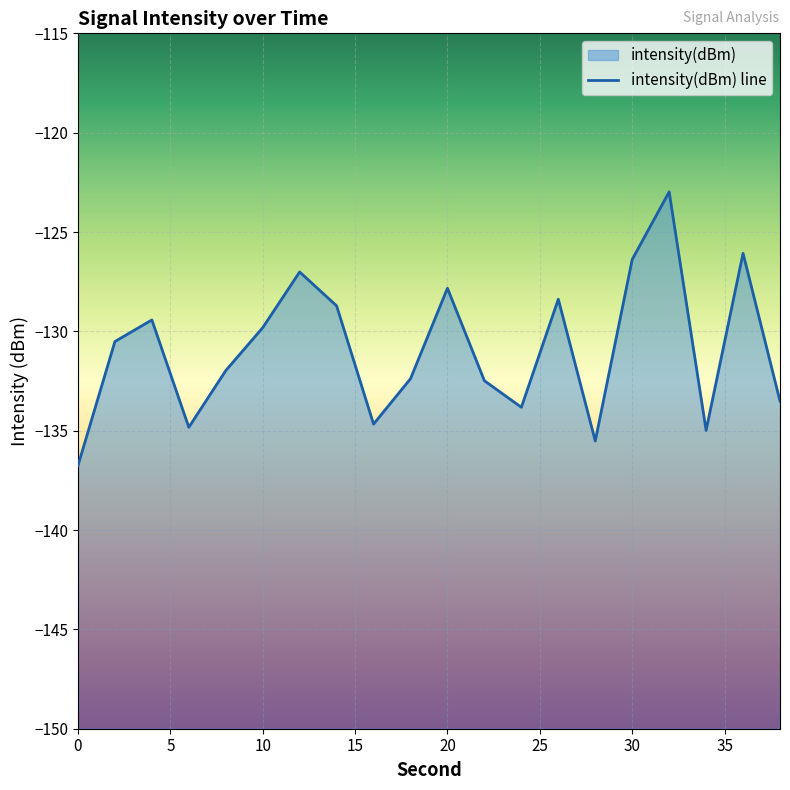

At which label does the data first exceed -130?

4